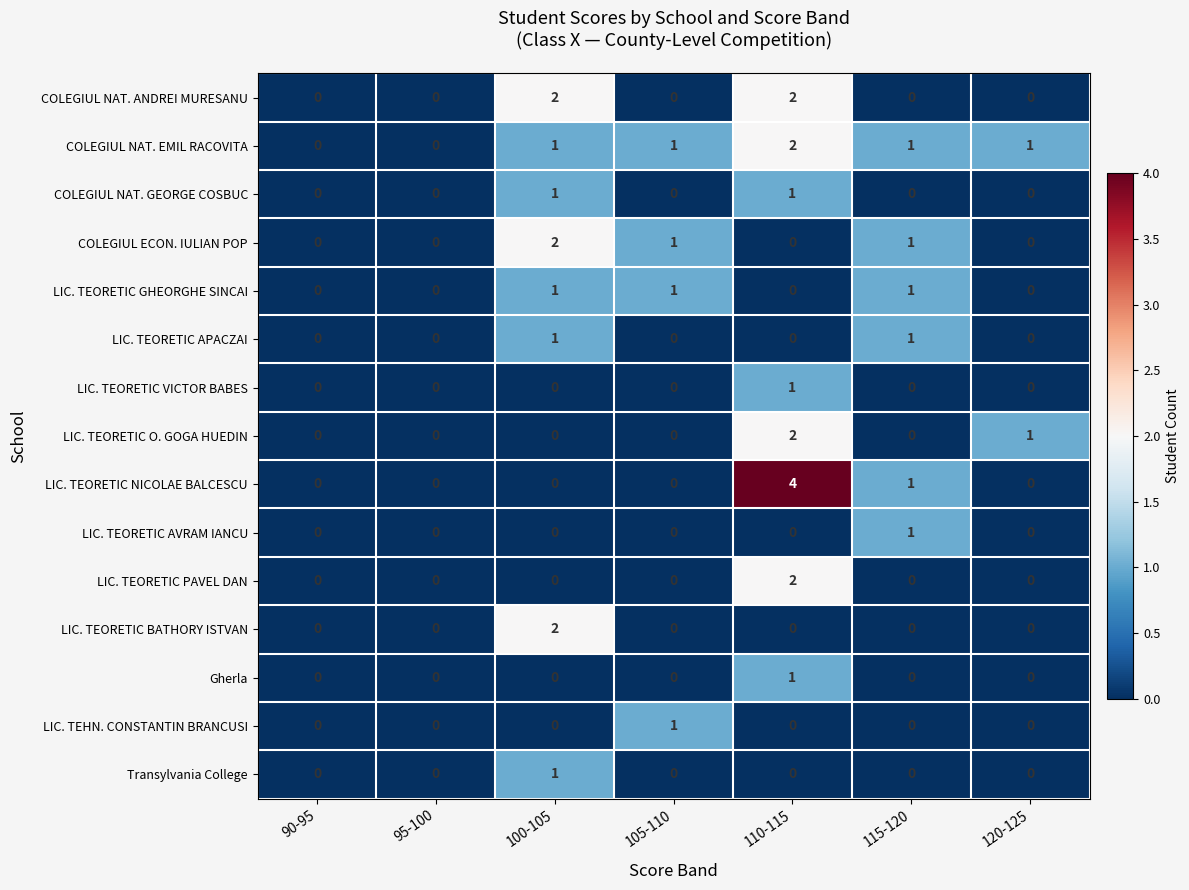

Is the value of COLEGIUL NAT. EMIL RACOVITA at 115-120 greater than the value of LIC. TEORETIC APACZAI at 95-100?

Yes